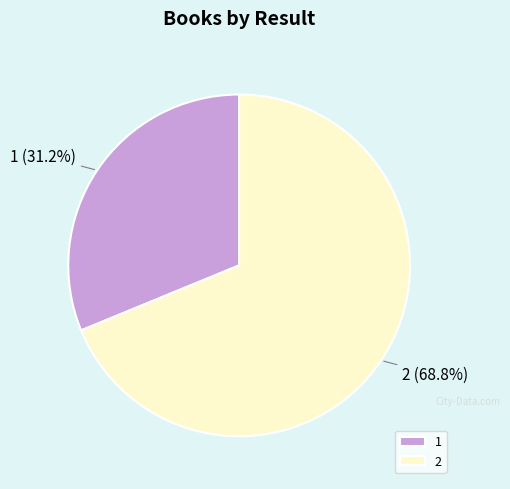

Which slice represents more than half of the pie?

2